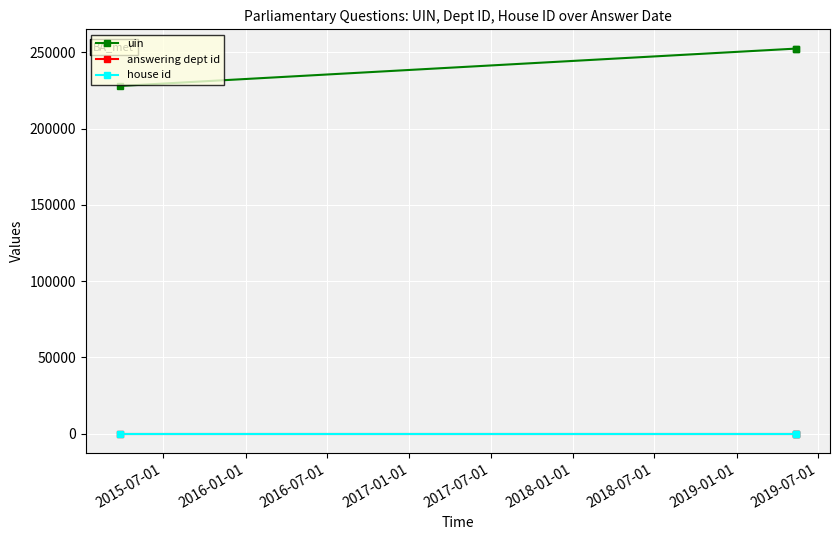

True or false: house id has a value of 1 at 2016-07-01.

False